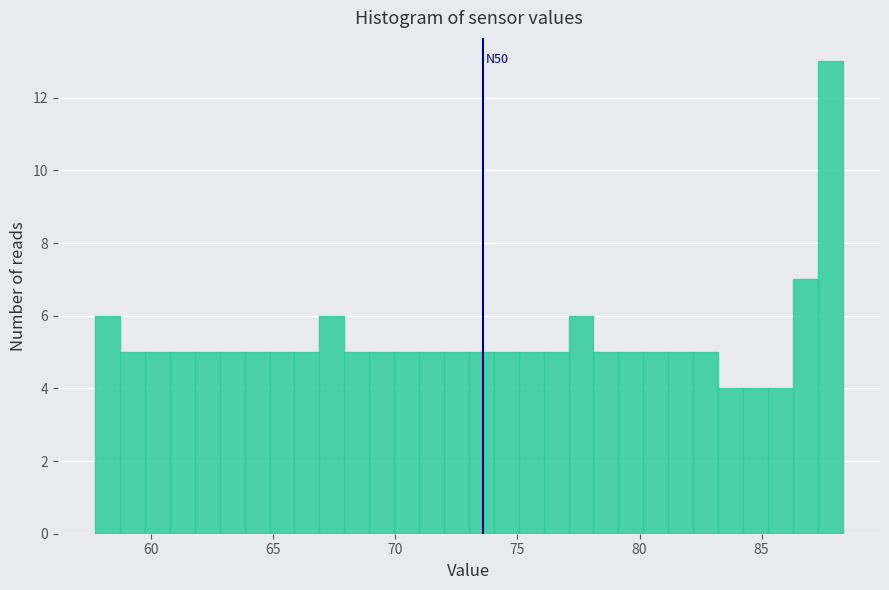

Read against the x-axis, roughly where is the centre of the tallest bar?

88.0